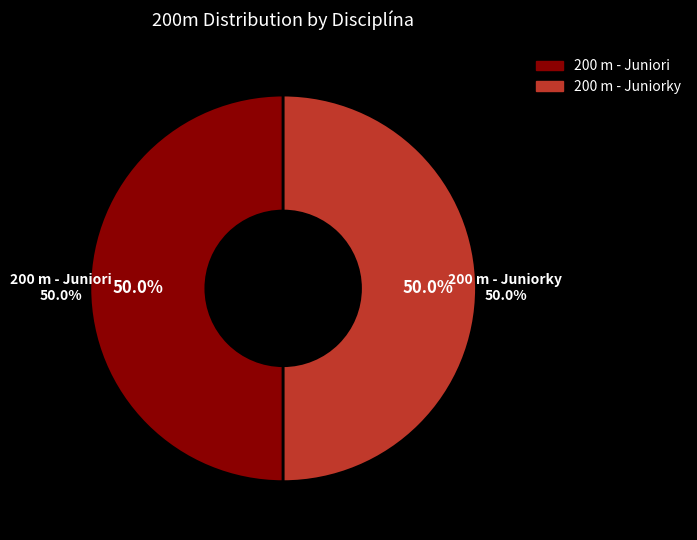

How many segments does this pie chart have?

2